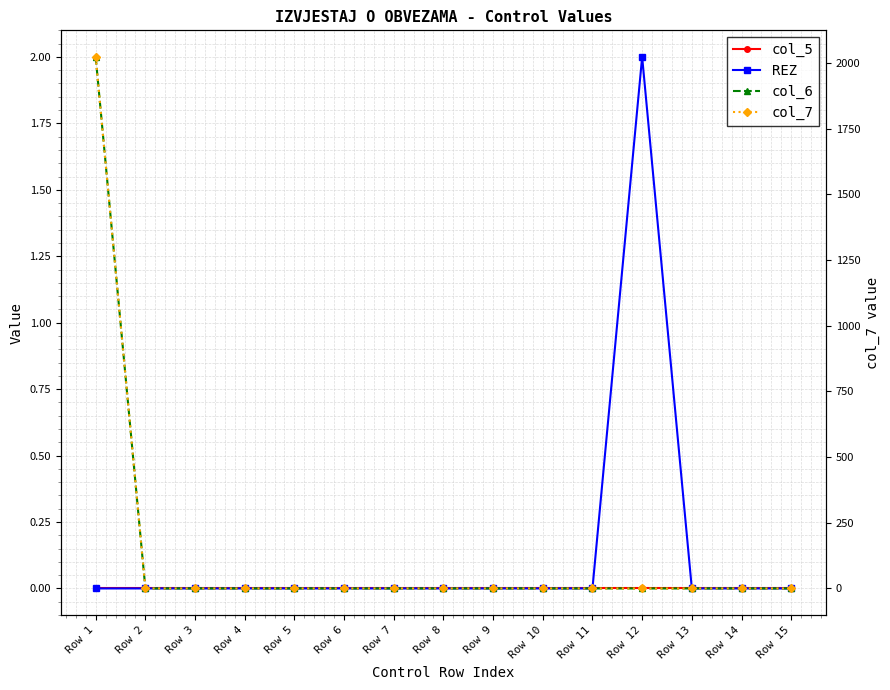

At which label is REZ closest to 1?

Row 1